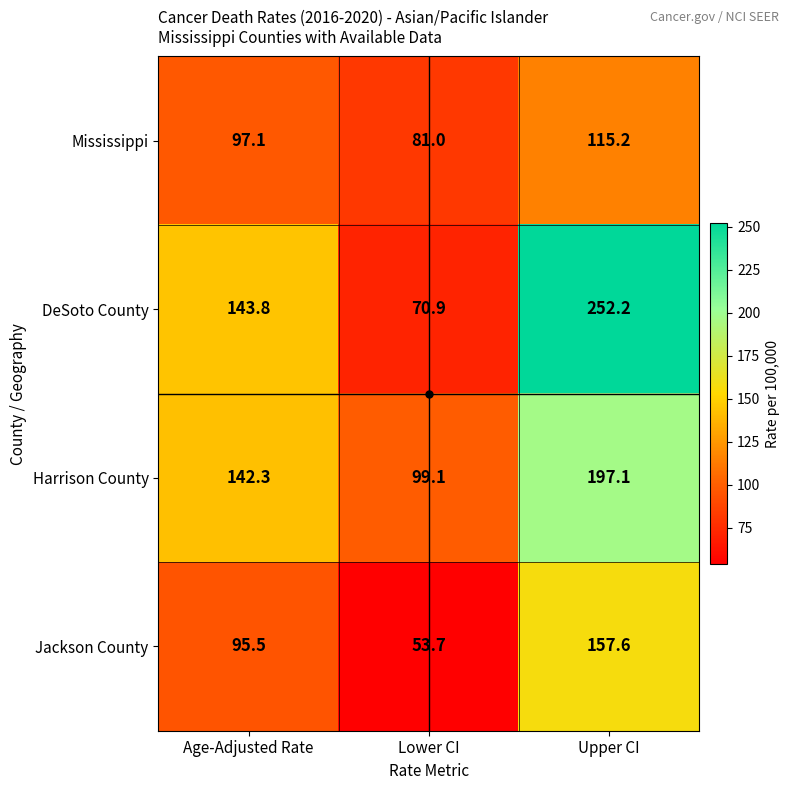

List the series in order of their peak value, highest first.

DeSoto County, Harrison County, Jackson County, Mississippi